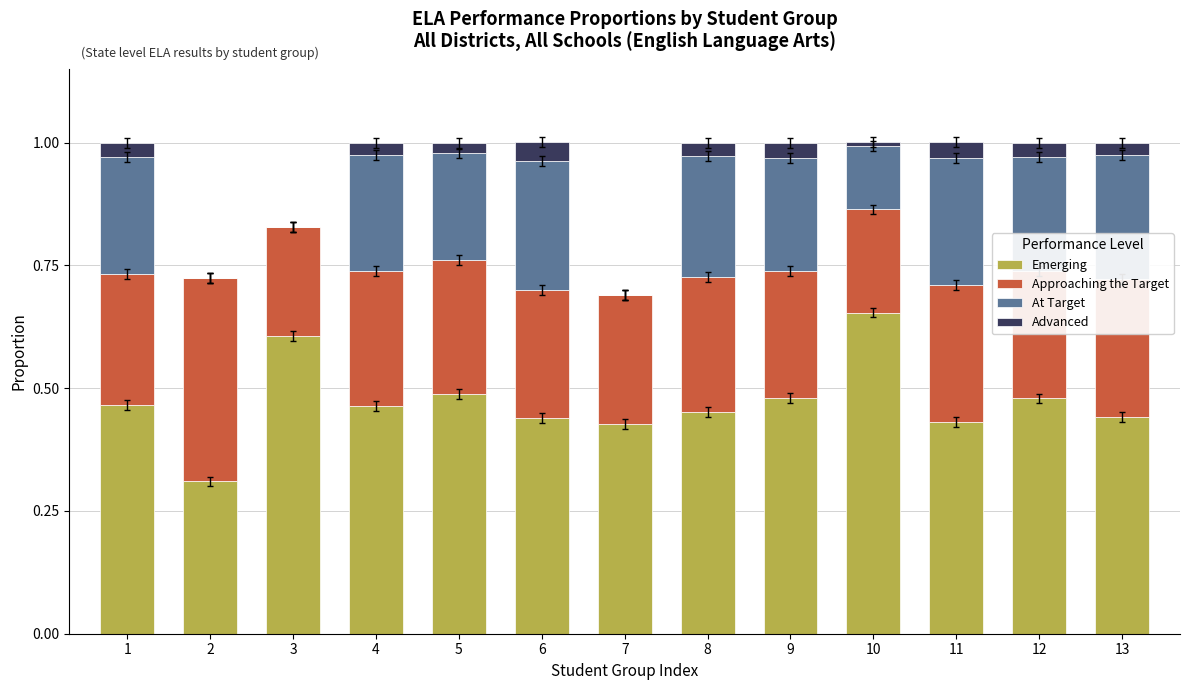

What is the total value across all series at 13?

1.0